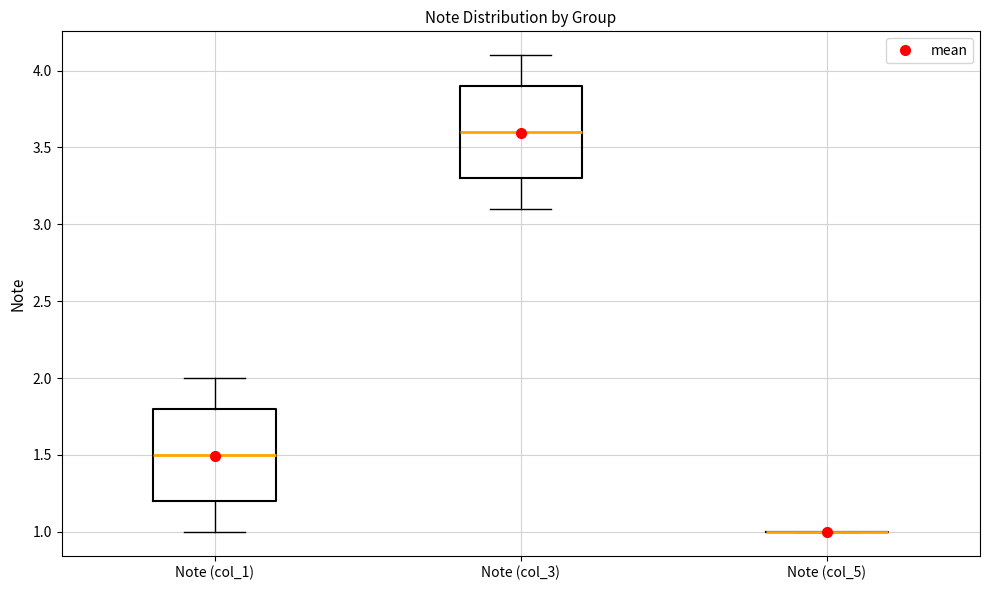

Reading left to right, read every box against the y-axis: the position of its median line, the range the box covers, and the ends of its whiskers. The values are not printed on the chart, so give them approximately, as read against the axis.

Note (col_1): median 1.5, box 1.2 to 1.8, whiskers 1.0 to 2.0
Note (col_3): median 3.6, box 3.3 to 3.9, whiskers 3.1 to 4.1
Note (col_5): box collapsed to a line at 1.0, whiskers 1.0 to 1.0